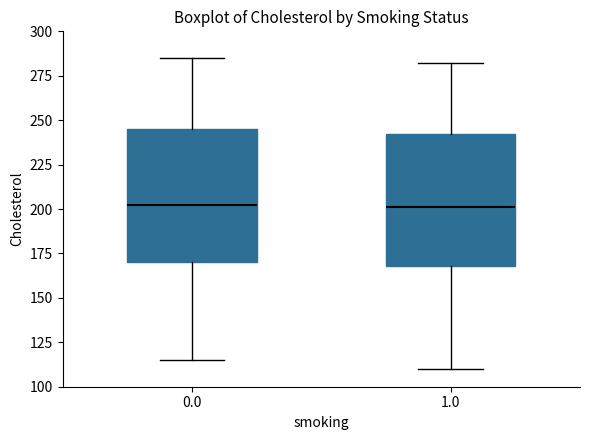

Where does the upper whisker of the box at x = 1.0 end on the y-axis? The values are not printed on the chart, so give them approximately, as read against the axis.

280